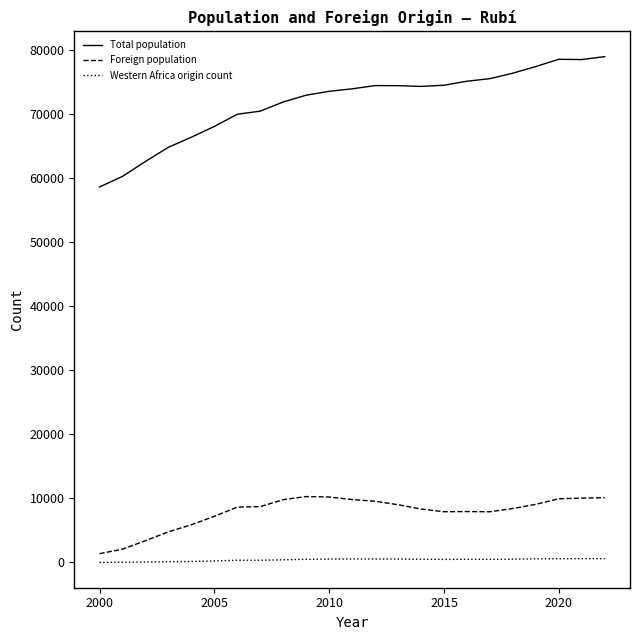

Which series has the largest total across all categories?

Total population